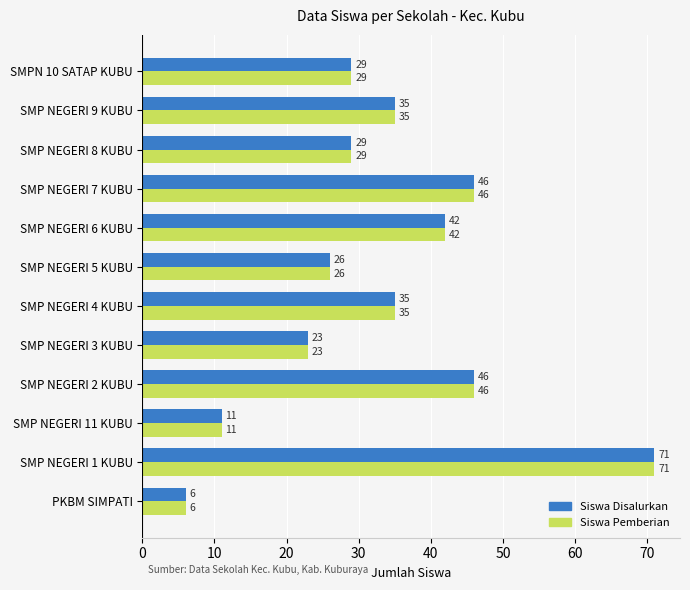

The Siswa Pemberian series shows 41 at SMP NEGERI 3 KUBU. True or false?

False